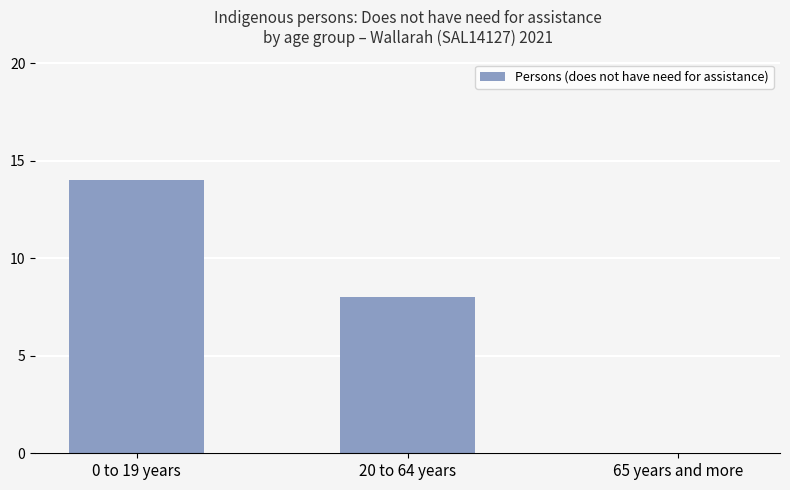

What is the change in value from 20 to 64 years to 65 years and more?

-8